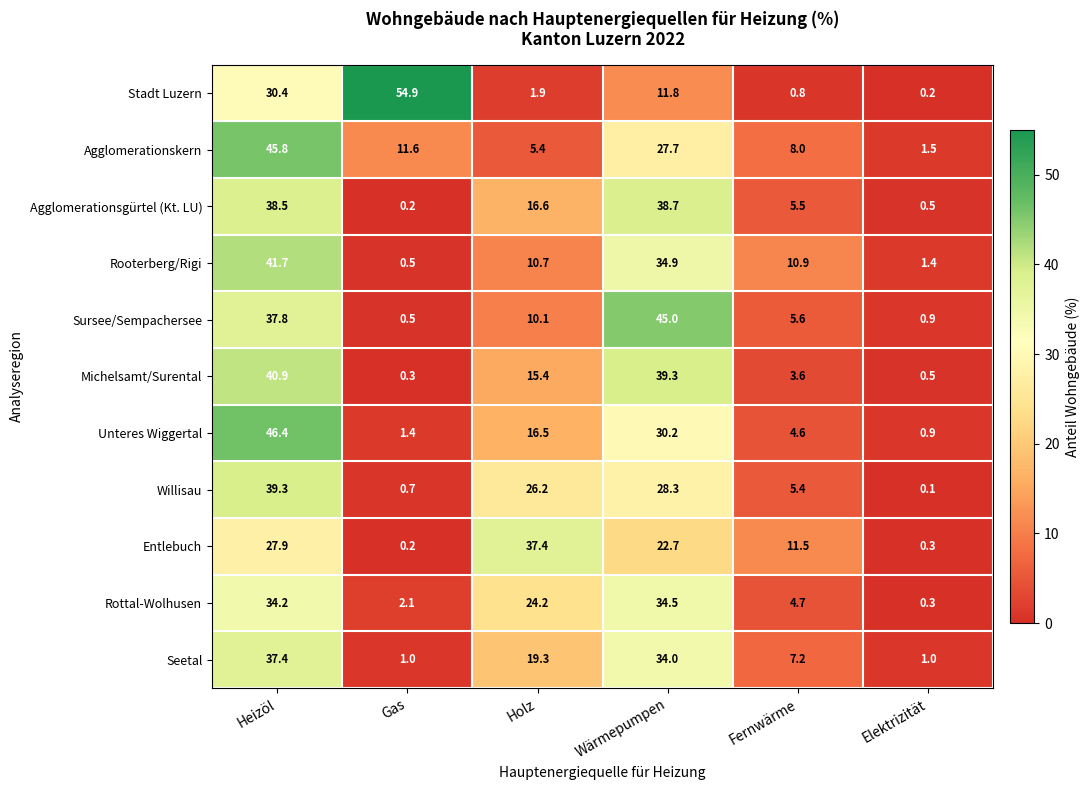

What is the lowest value of the Michelsamt/Surental series?

0.3